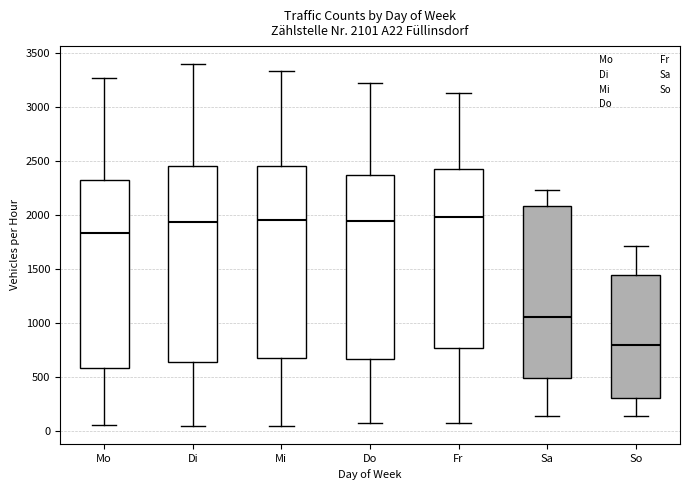

Which box has the lowest median line?

So